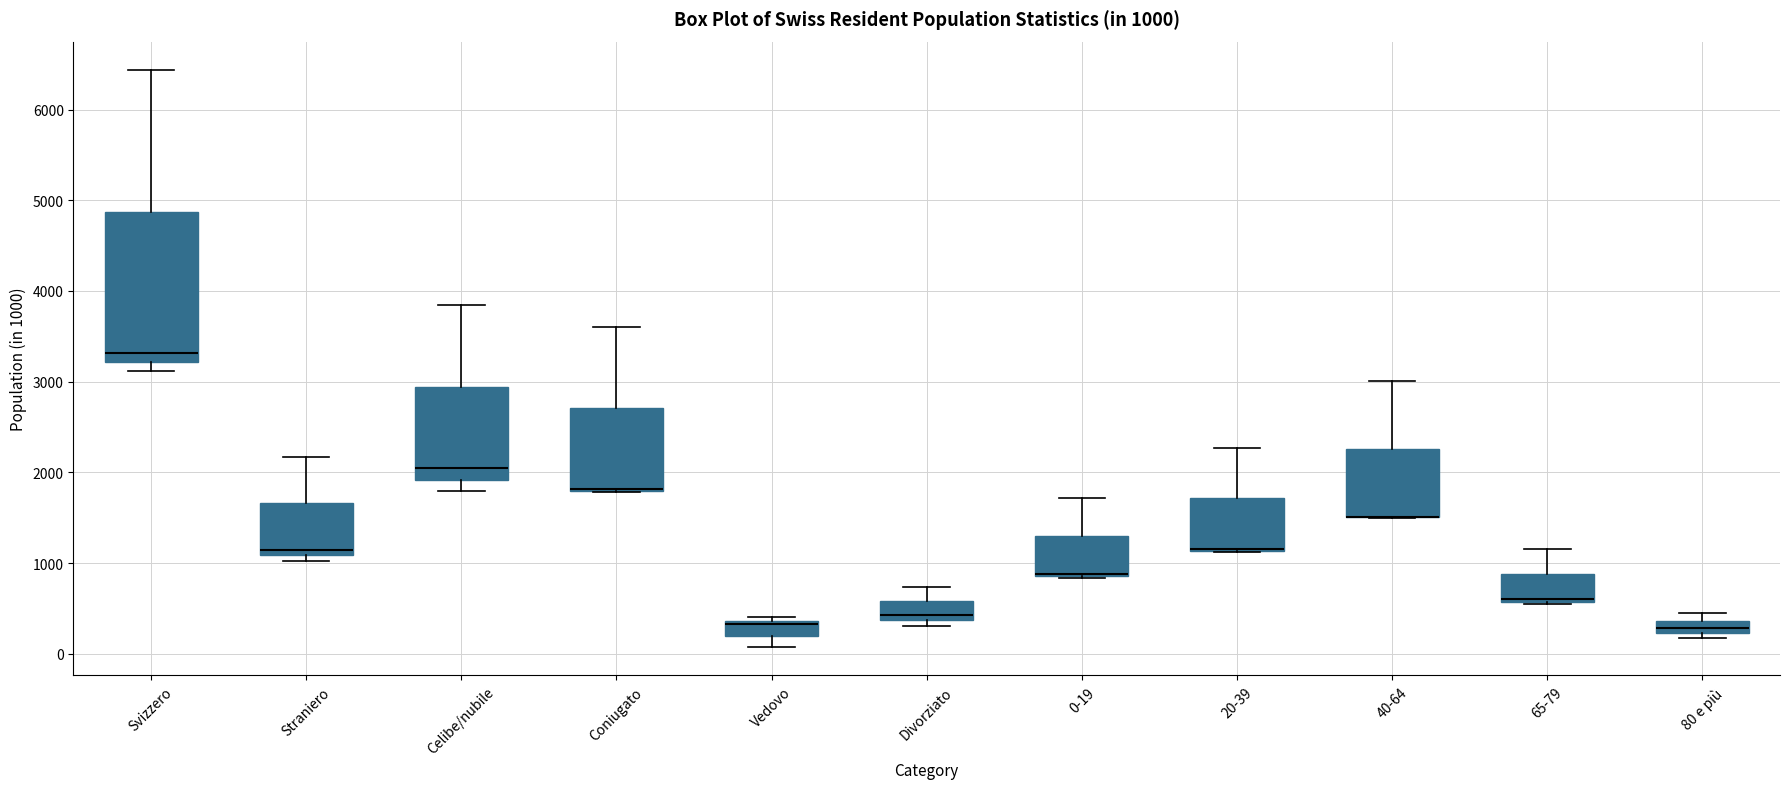

Comparing the boxes themselves (not the whiskers), which one is the tallest?

Svizzero